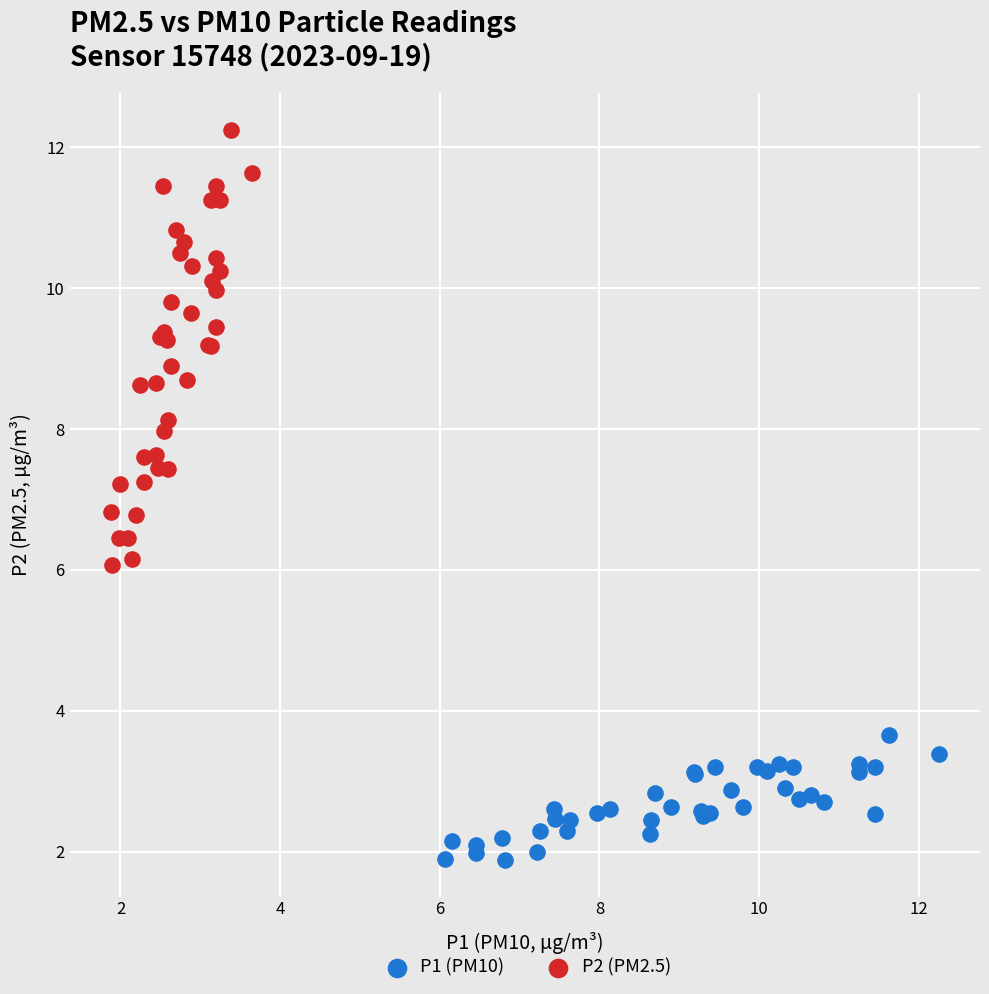

Which series has the widest spread of Y values?

P2 (PM2.5)